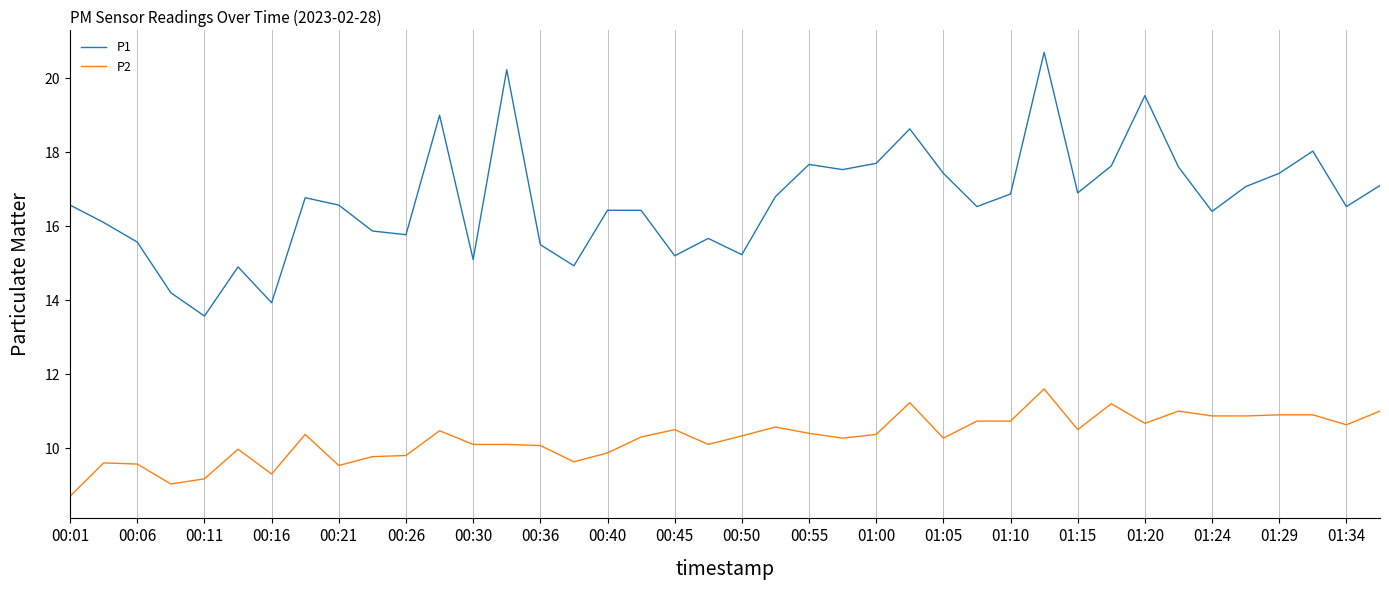

Which series has the largest range (max minus min)?

P1